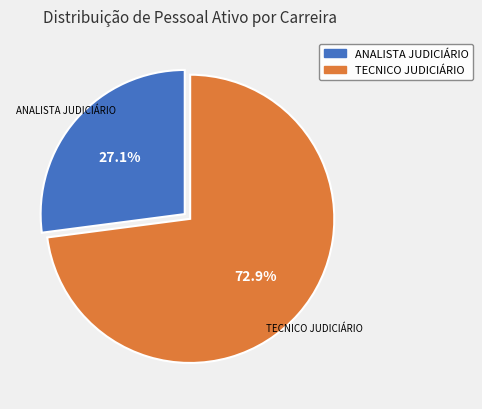

Is there a majority slice in this chart?

Yes